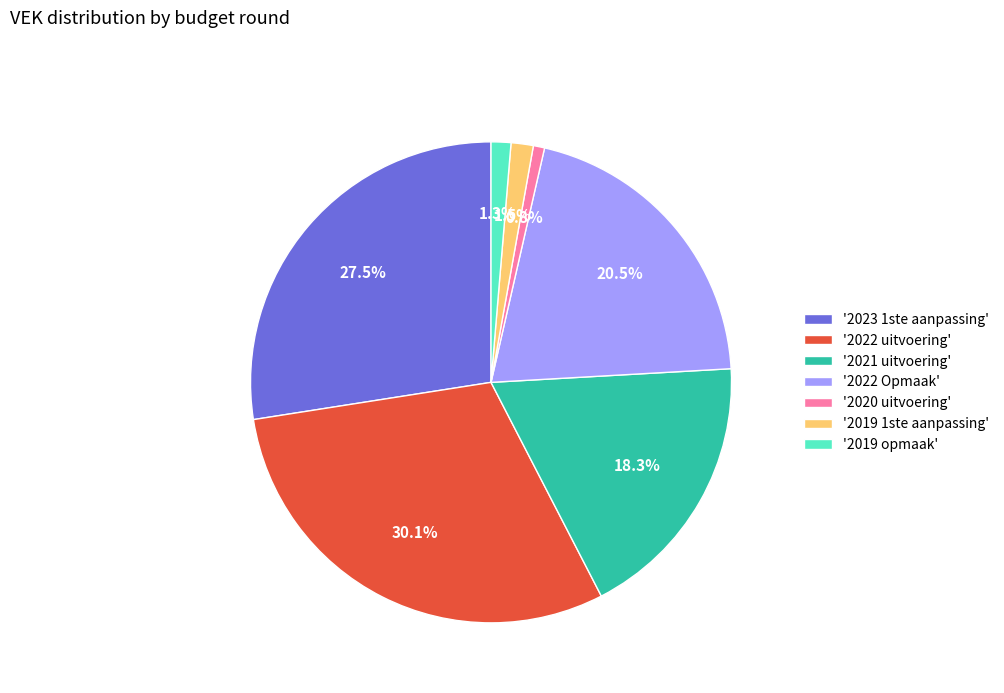

Is there a majority slice in this chart?

No